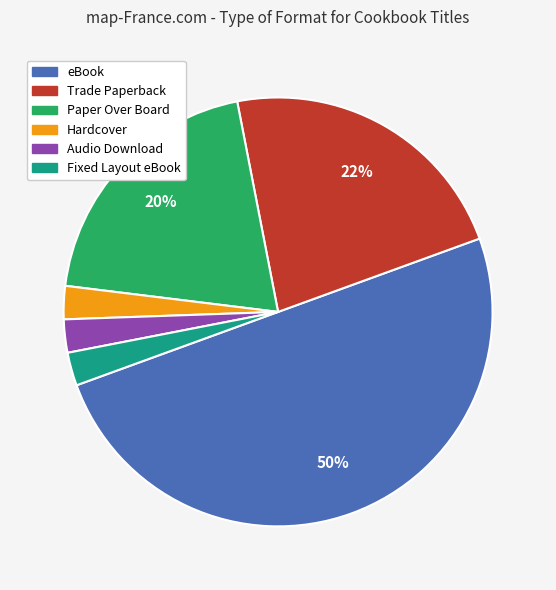

To the nearest percent, what percentage of the pie is Trade Paperback?

22%